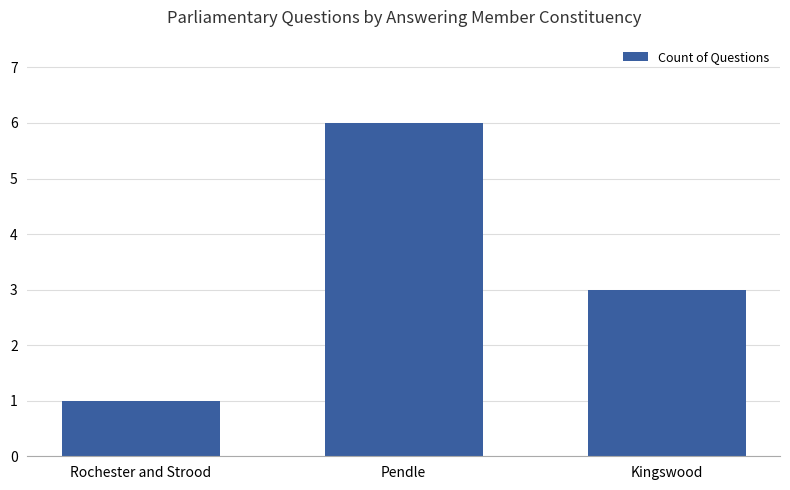

Where does the data first go above 3?

Pendle